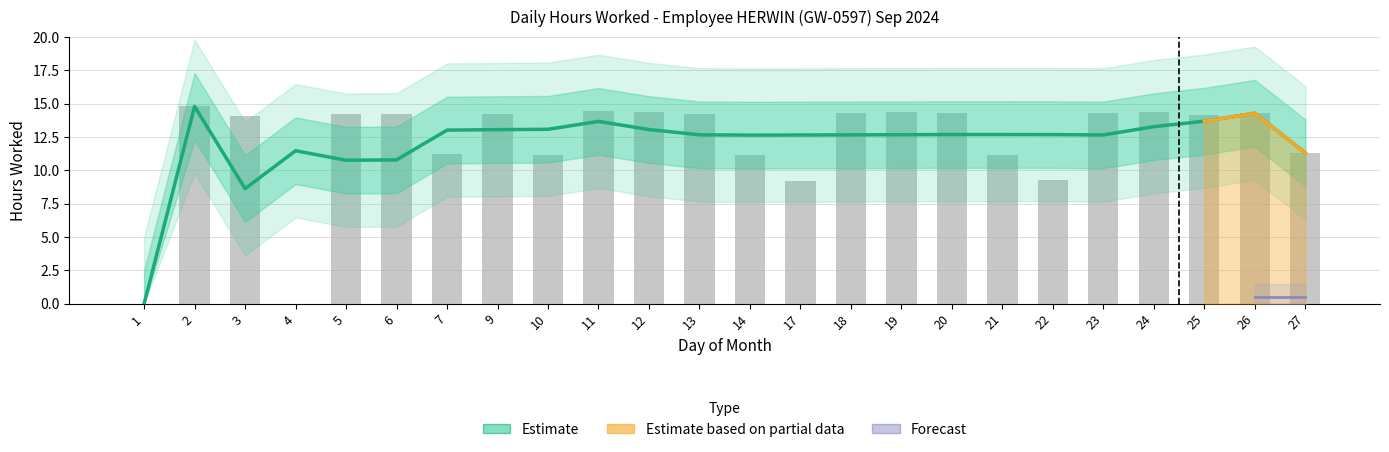

Is it true that the value at 3 is 3.7?

False